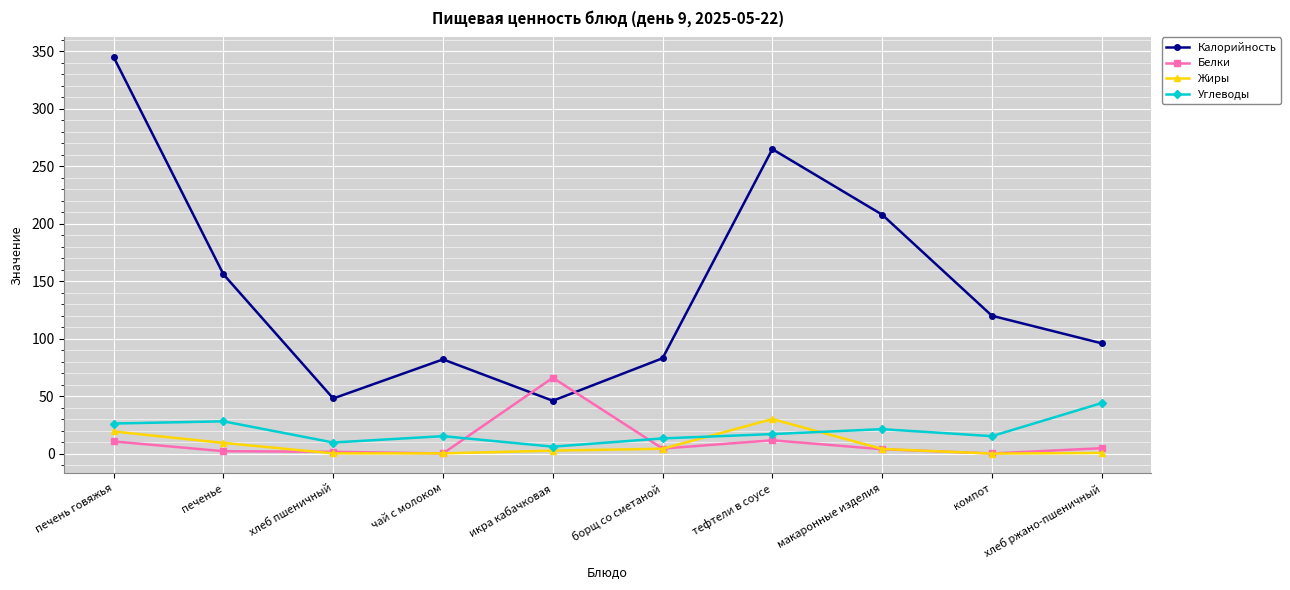

What is the difference between the second highest and second lowest values in the Углеводы series?

18.4